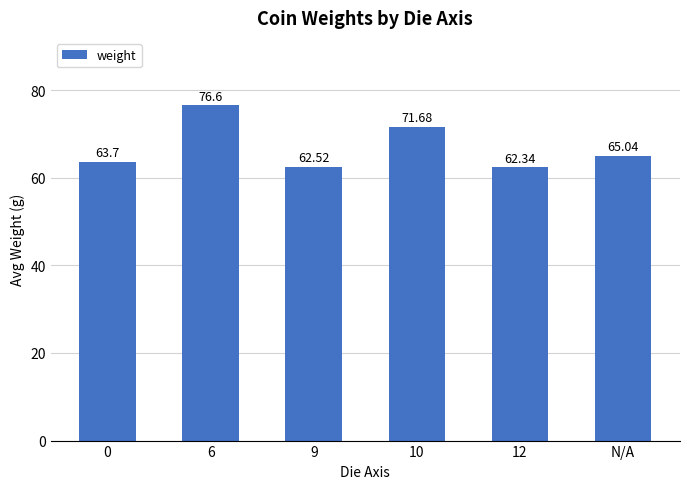

What is the ratio of the value at N/A to the value at 0?

1.0